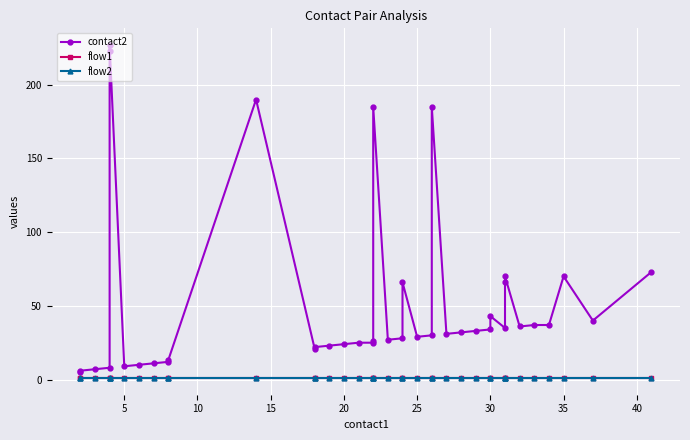

What is the value of the contact2 point at the 17th from the left?

25